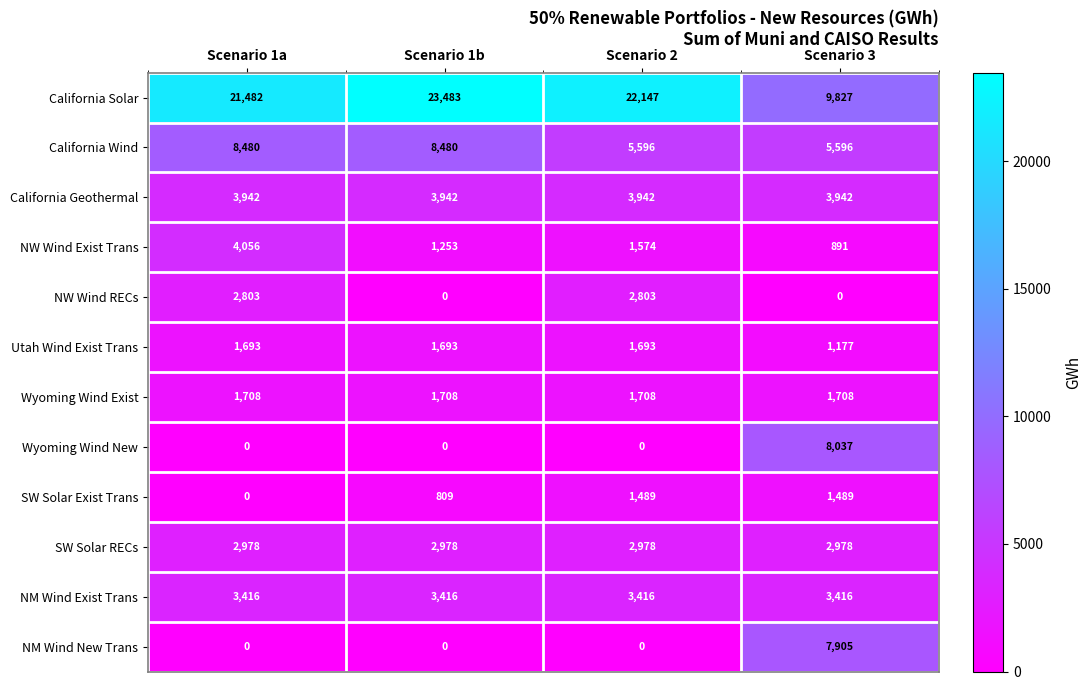

What is the minimum value for California Geothermal?

3942